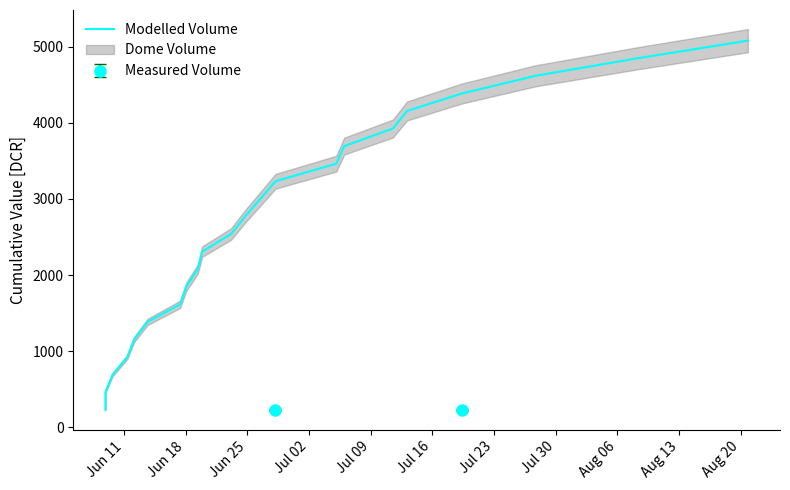

Reading left to right, extract all data points from this chart.

230.9	461.7	692.6	923.4	1154.3	1385.2	1616.0	1846.9	2077.7	2308.6	2539.5	2770.3	3001.2	3232.1	3462.9	3693.8	3924.6	4155.5	4386.4	4617.2	4848.1	5078.9